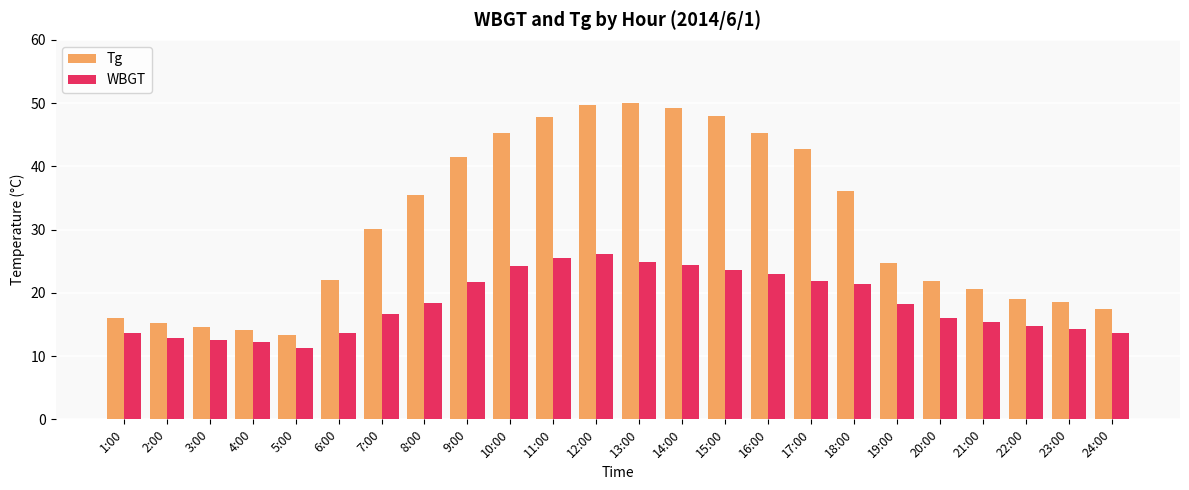

Rank the series by their maximum value, from lowest to highest.

WBGT, Tg